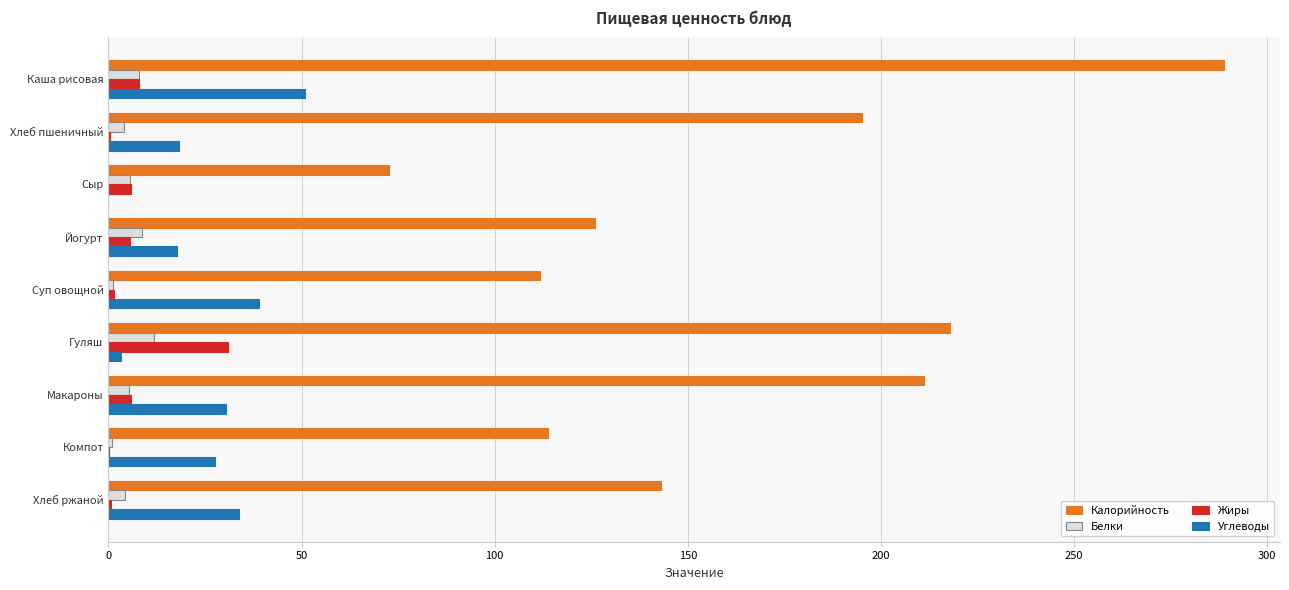

Which series has the largest total across all categories?

Калорийность